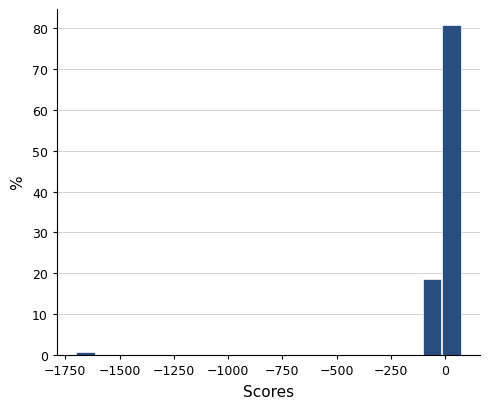

Read against the x-axis, roughly where is the centre of the tallest bar?

50